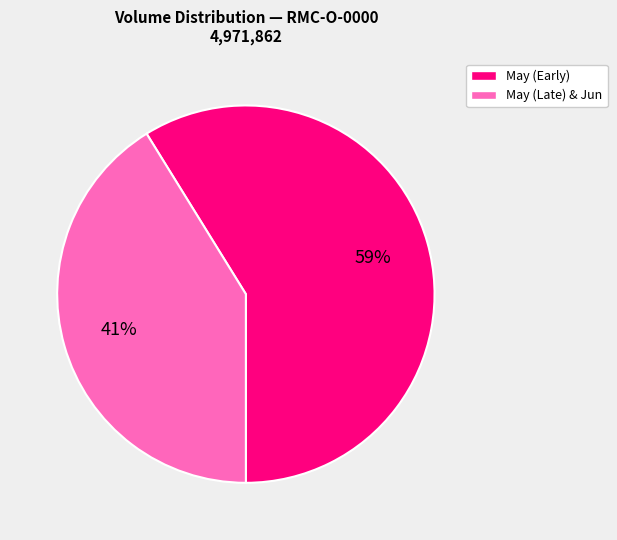

Between May (Late) & Jun and May (Early), which is larger?

May (Early)